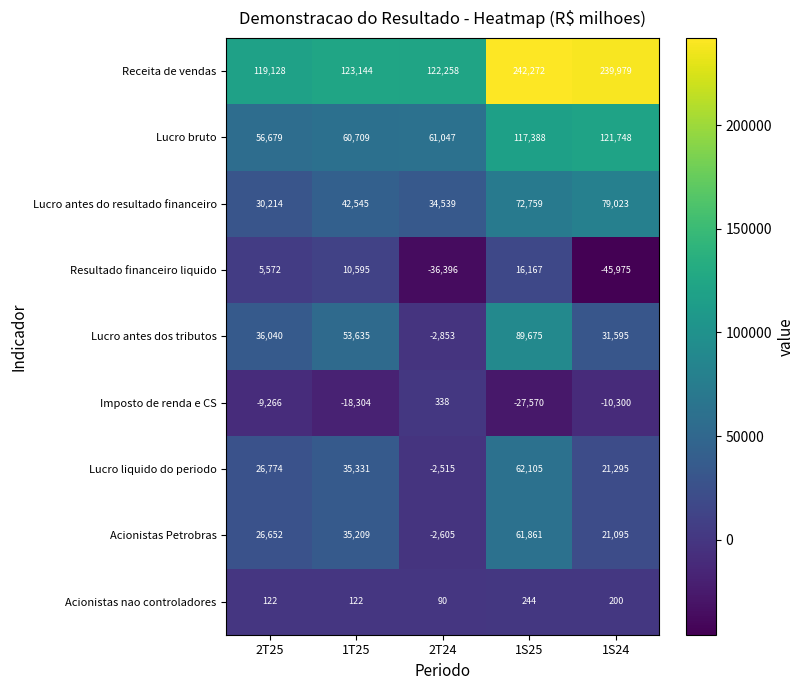

Between 2T25 and 1S24, which series saw the biggest shift?

Receita de vendas